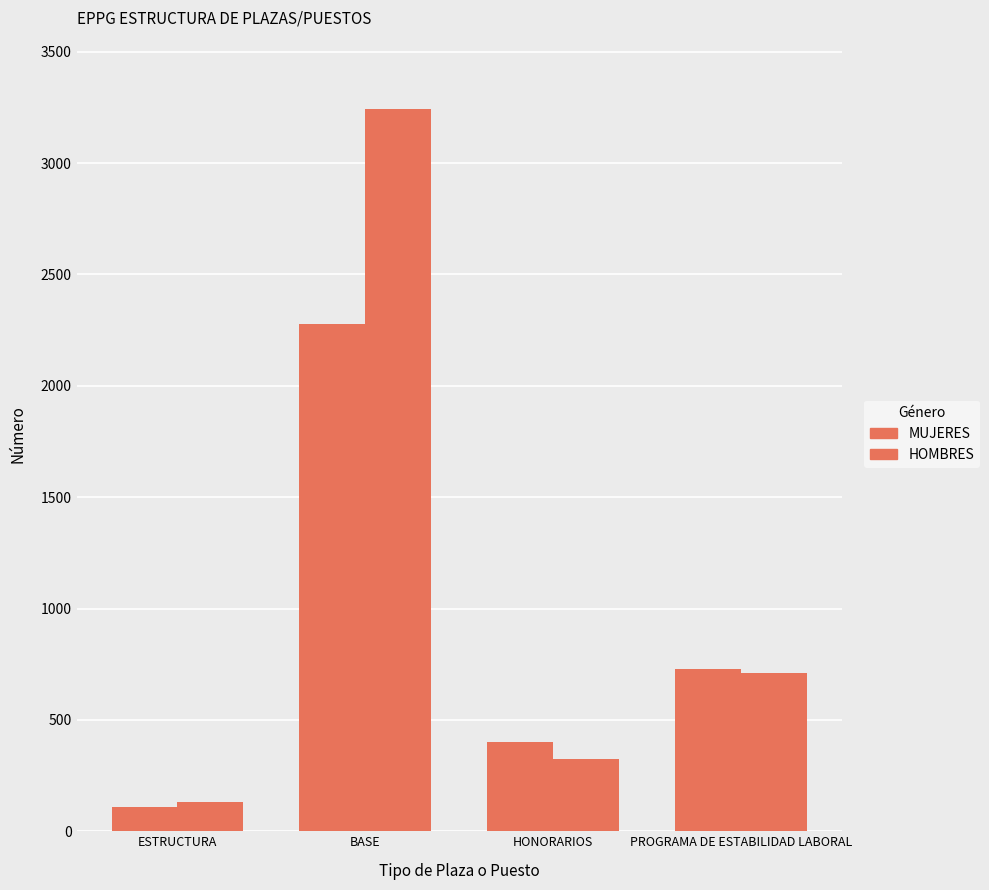

What is the value of the MUJERES bar at the 1st from the left?

111